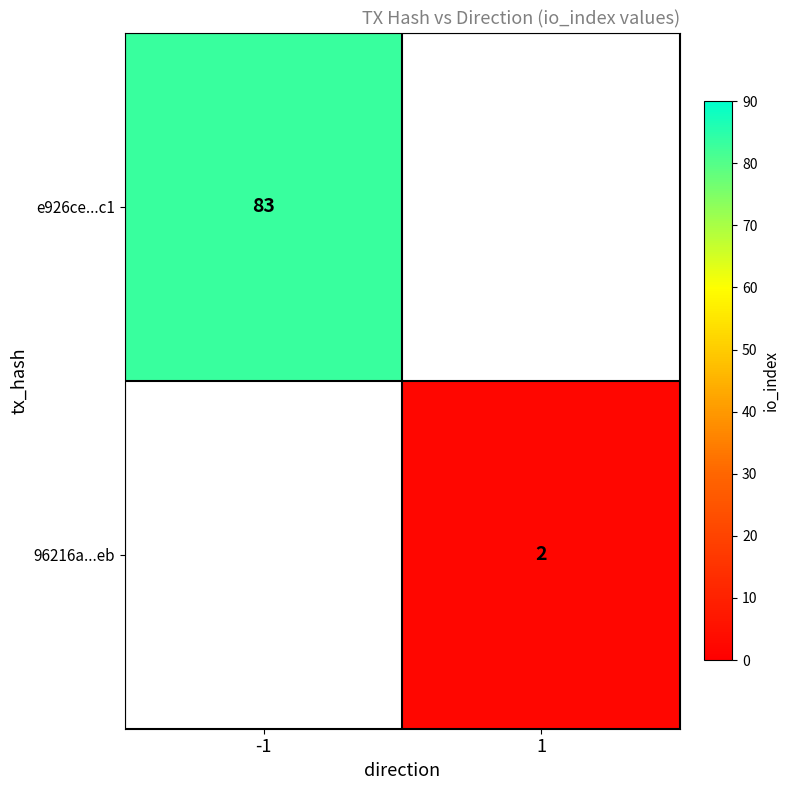

True or false: e926ce...c1 has a value of 83 at -1.

True